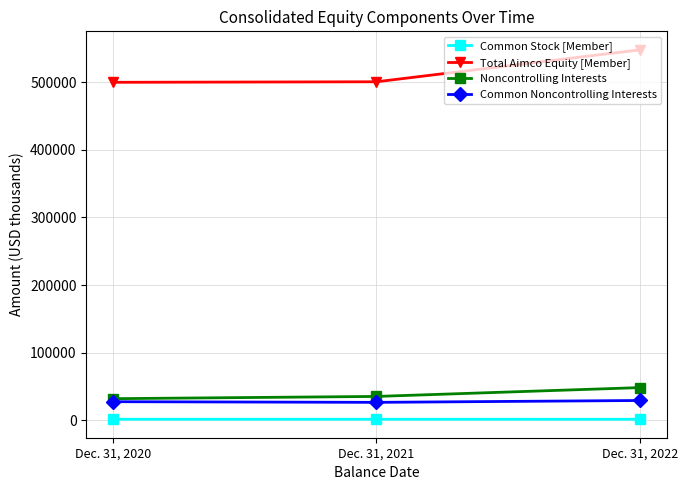

At how many categories does at least one series exceed 173413?

3